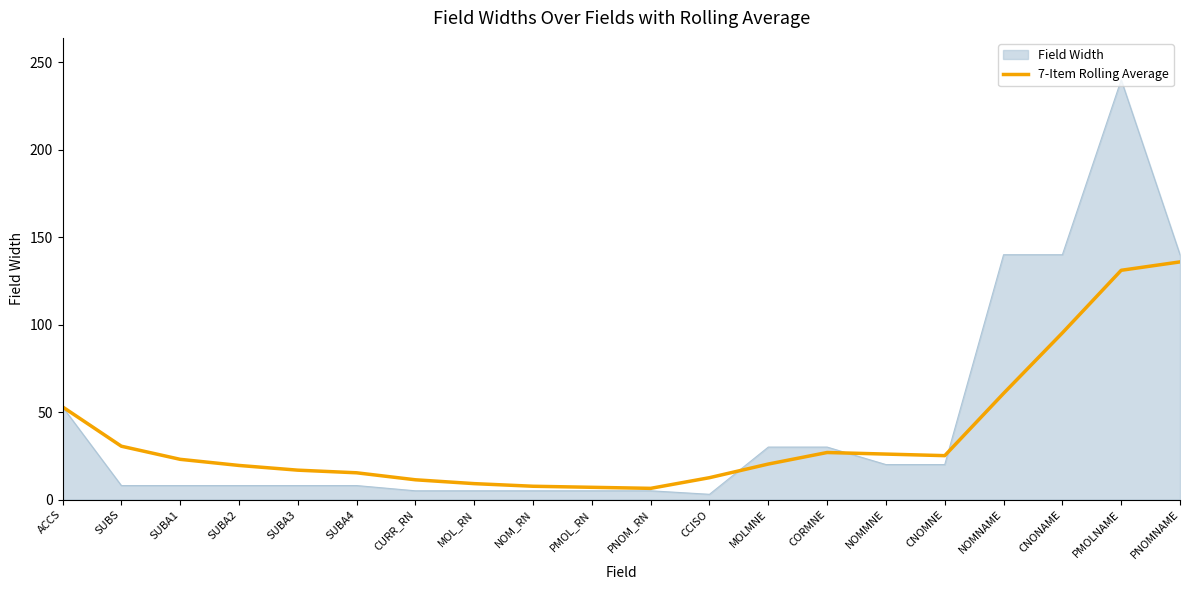

At which category does the chart reach its peak across all series?

PMOLNAME